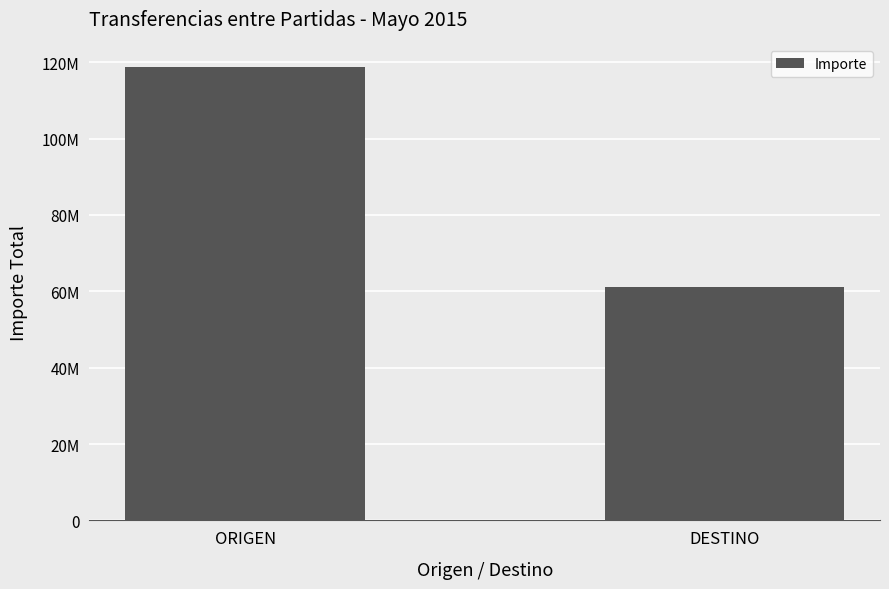

What is the average value?

89915452.0